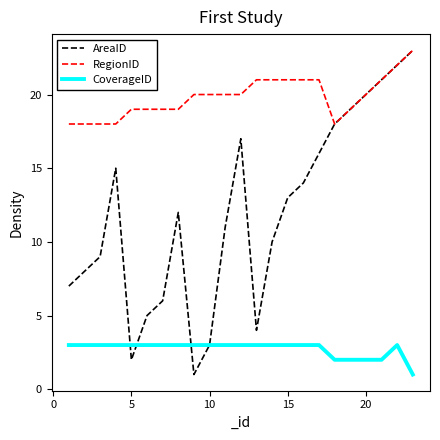

What is the difference between the maximum and minimum values in the AreaID series?

22